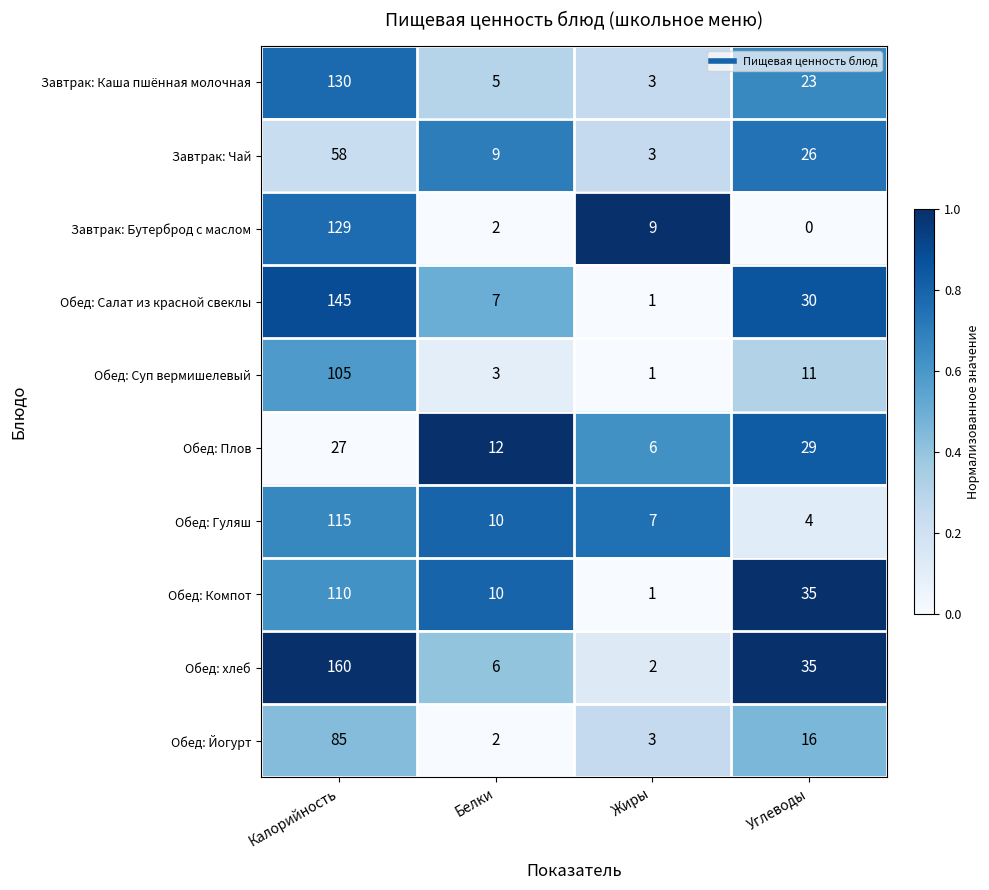

True or false: Обед: Йогурт has a value of 4 at Жиры.

False